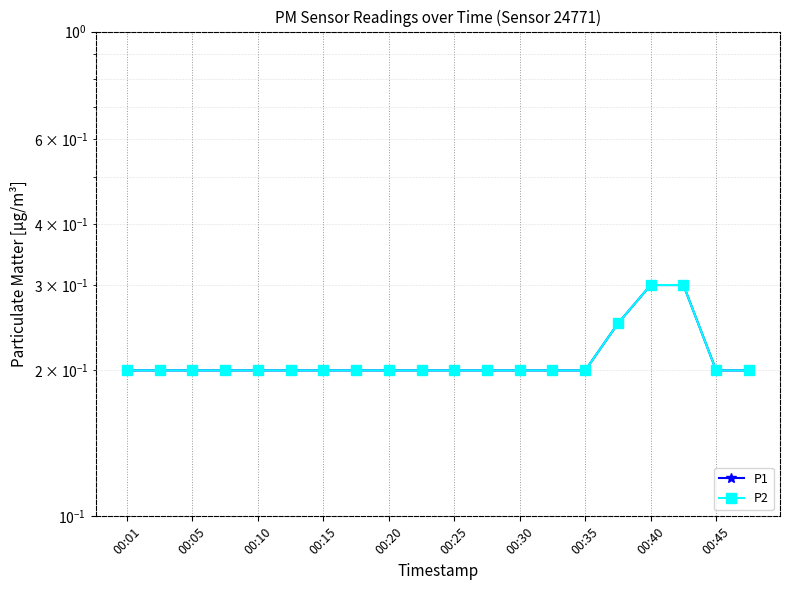

How many lines are shown in the chart?

2